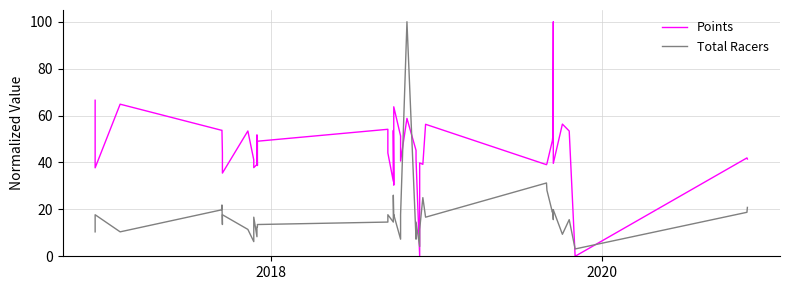

What are all the series names shown in the legend?

Points, Total Racers